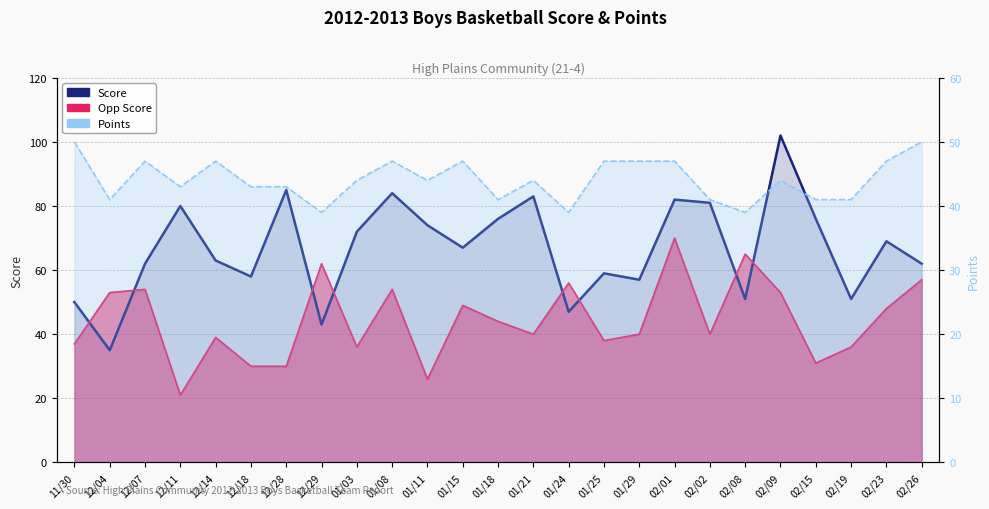

What is the sum of all Opp Score values?

1109